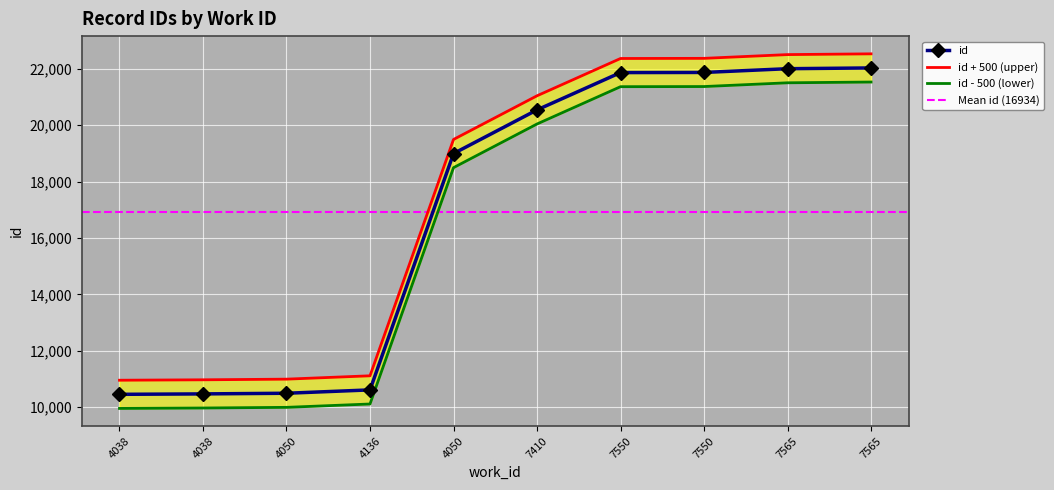

What is the label of the 9th point from the left?

7565